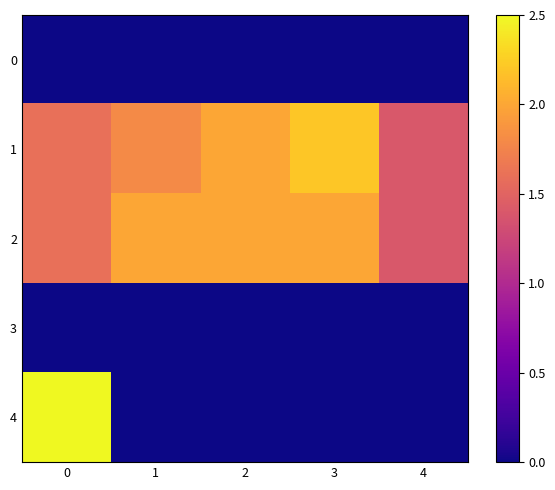

Between 2 and 4, which is larger?

2